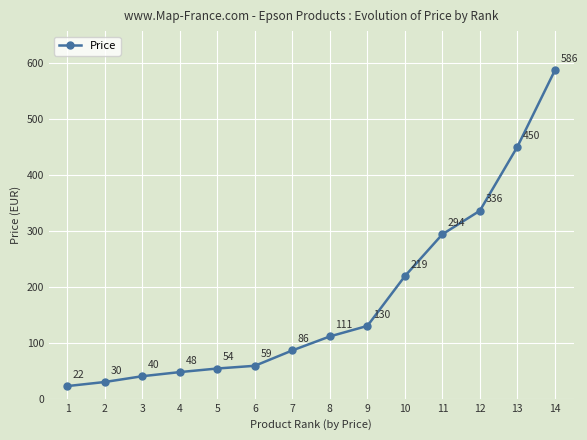

Is it true that the value at 13 is 650.7?

False